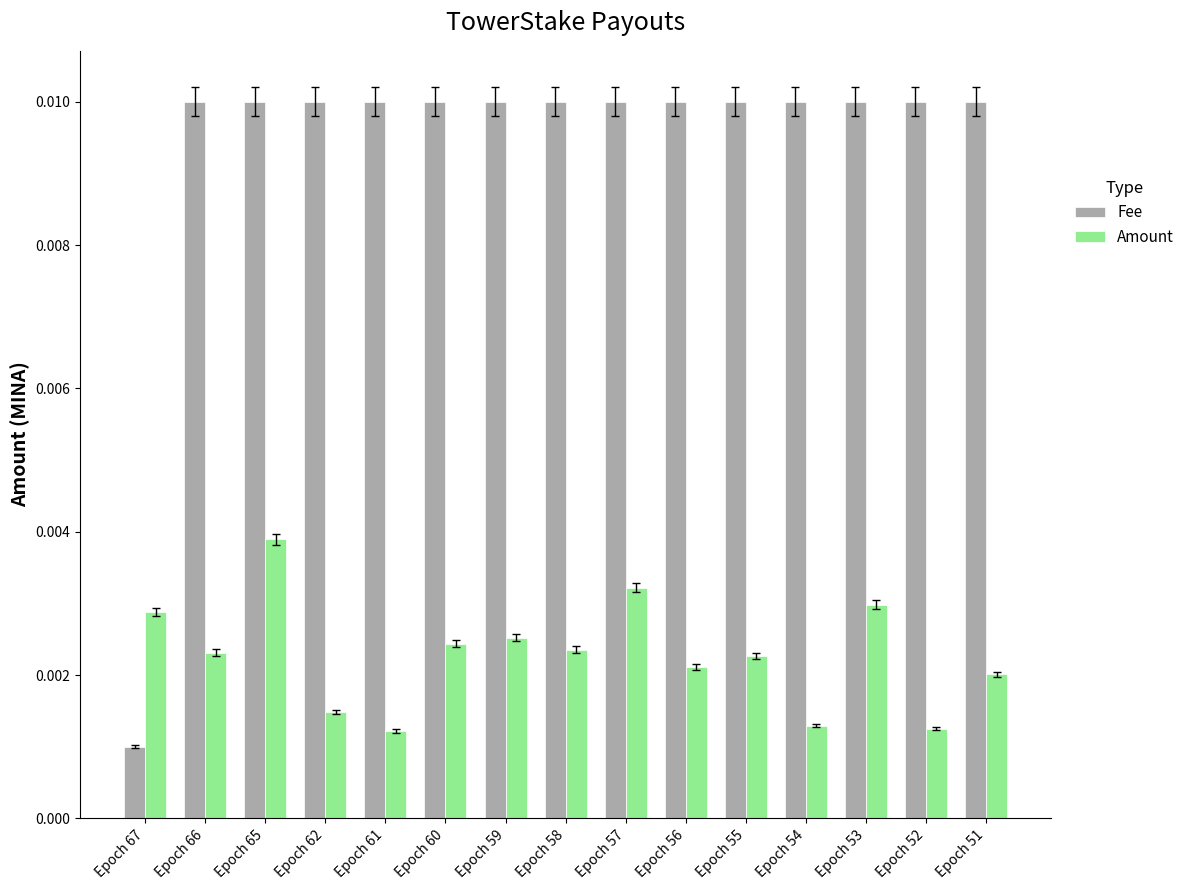

Which series has the widest spread of values?

Fee